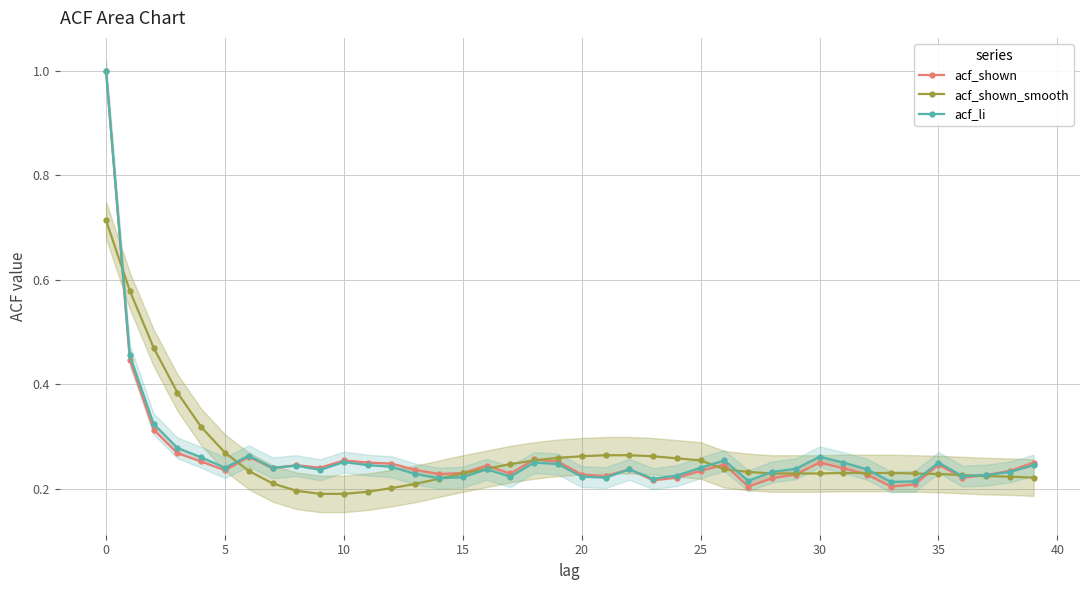

True or false: acf_li has more than 2 interior local peaks.

True